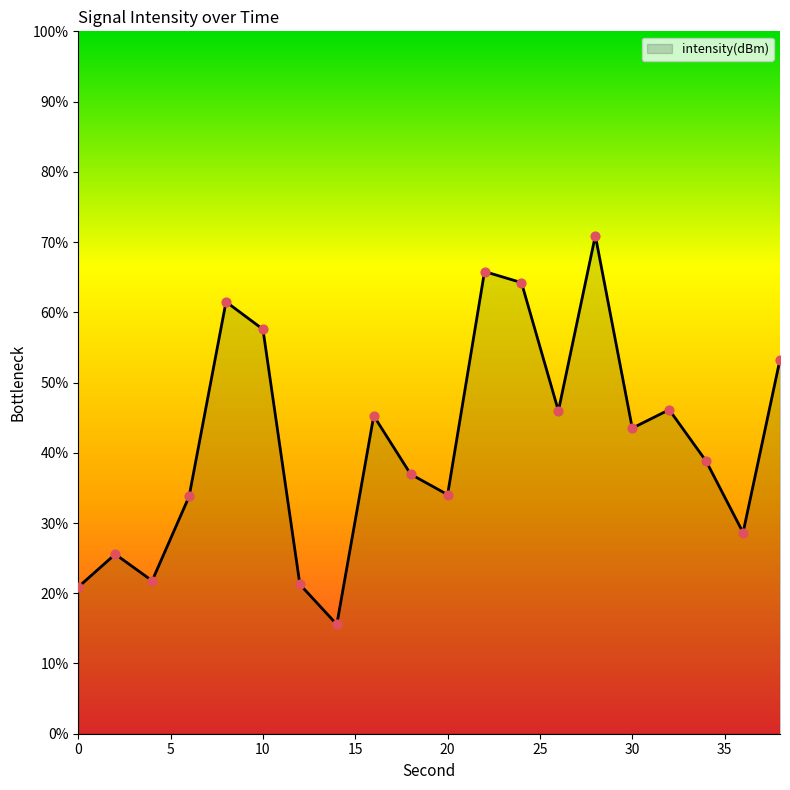

What is the greatest value displayed?

70.9